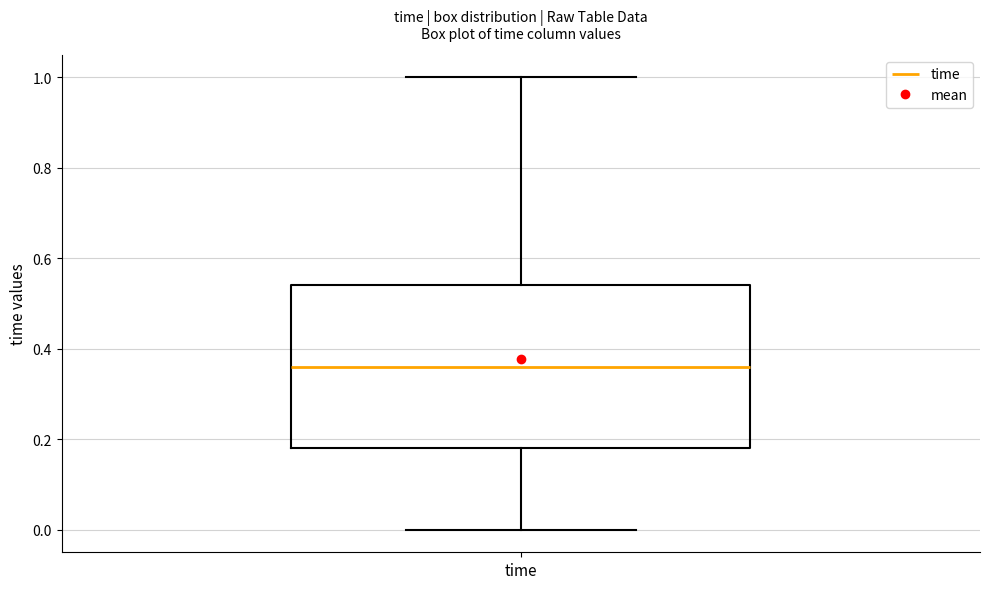

Read this box plot against the y-axis: the position of the median line, the range covered by the box, and the ends of both whiskers. The values are not printed on the chart, so give them approximately, as read against the axis.

median 0.36, box 0.18 to 0.54, whiskers 0.00 to 1.00